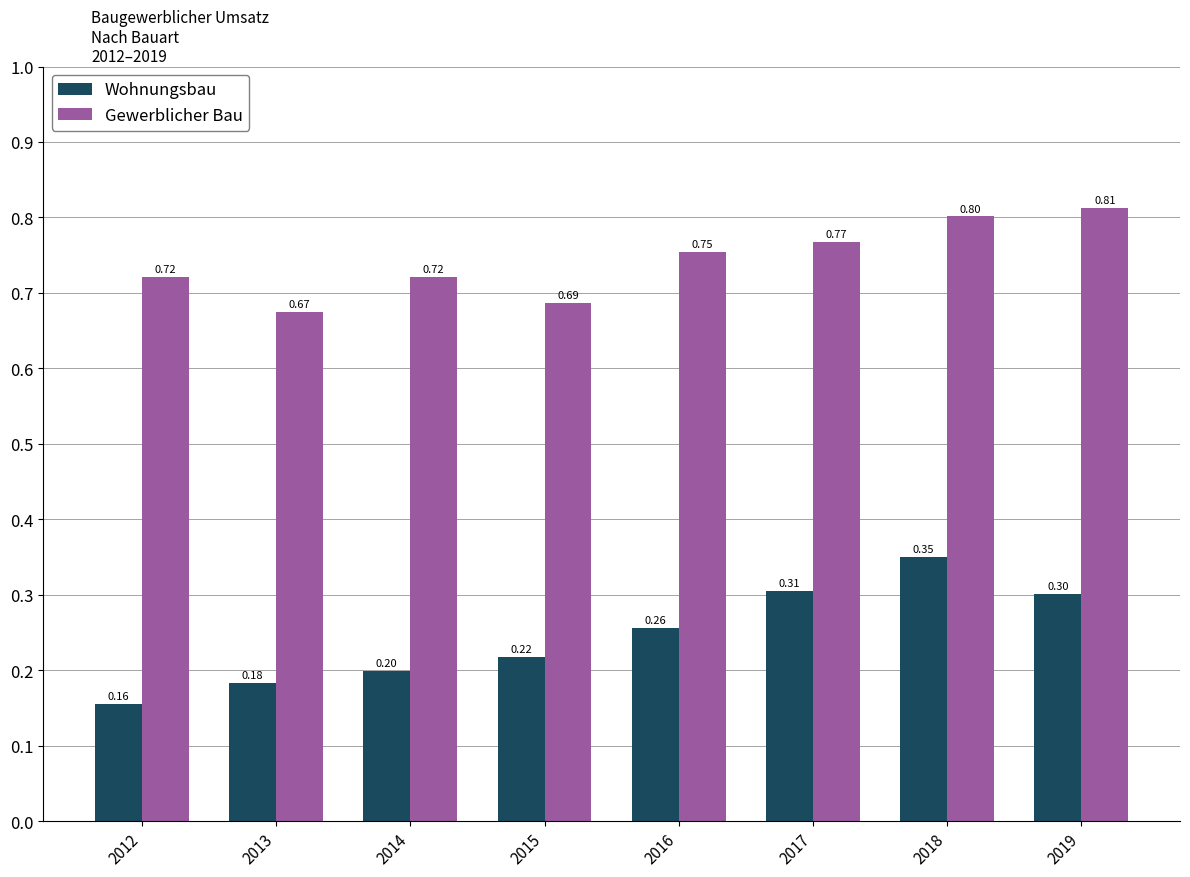

Which series has the largest range (max minus min)?

Wohnungsbau